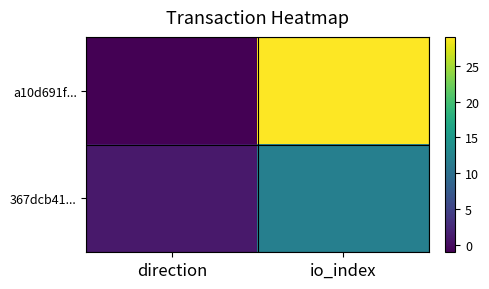

How many distinct data groups are displayed?

2